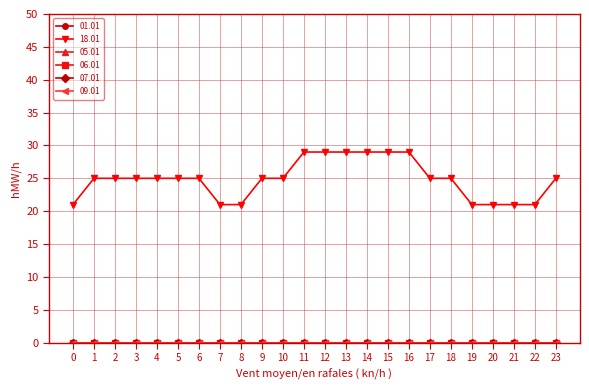

Does the chart have visible grid lines?

Yes